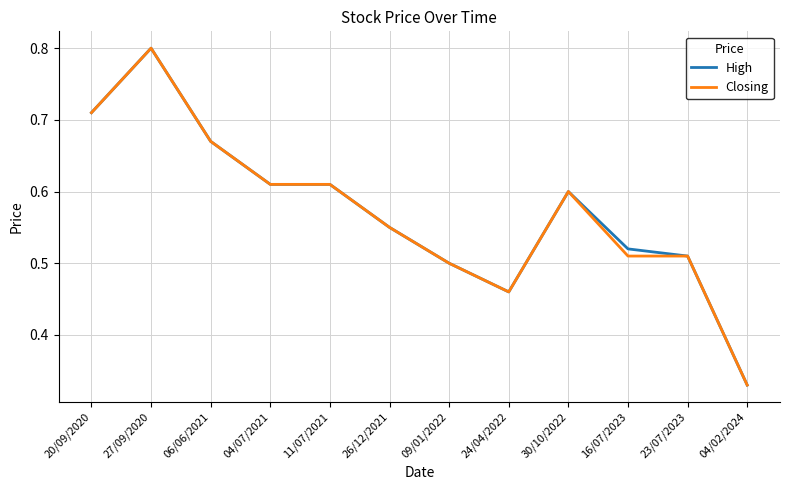

True or false: Closing has a value of 0.8 at 27/09/2020.

True